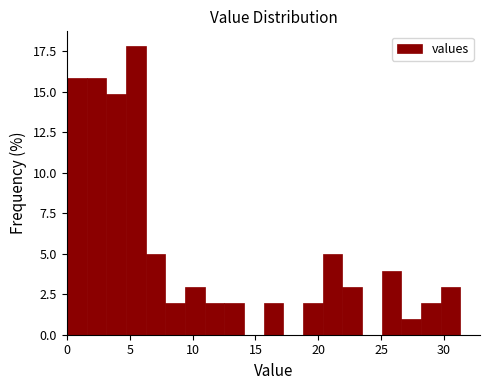

Around what value on the x-axis is the tallest bar? Give the approximate position of its centre, as read against the axis.

5.5